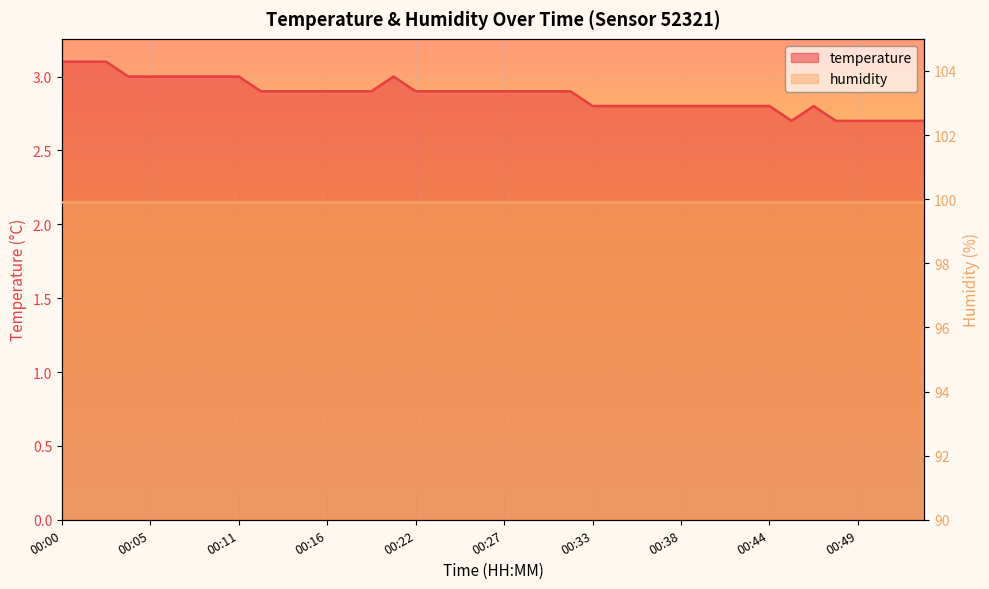

What is the value of the 17th point from the left?

2.9